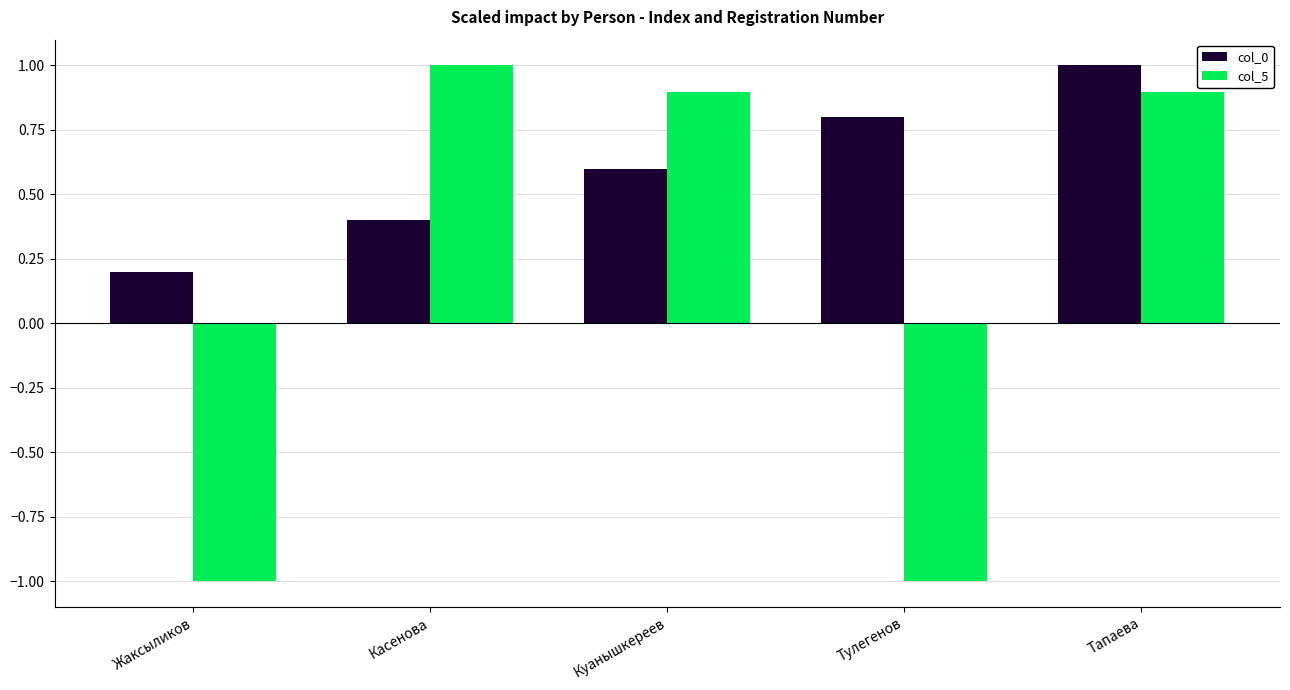

Reading right to left, list all the values displayed in this chart.

col_0: Тапаева=1.0	Тулегенов=0.8	Куанышкереев=0.6	Касенова=0.4	Жаксыликов=0.2
col_5: Тапаева=0.9	Тулегенов=-1.0	Куанышкереев=0.9	Касенова=1.0	Жаксыликов=-1.0